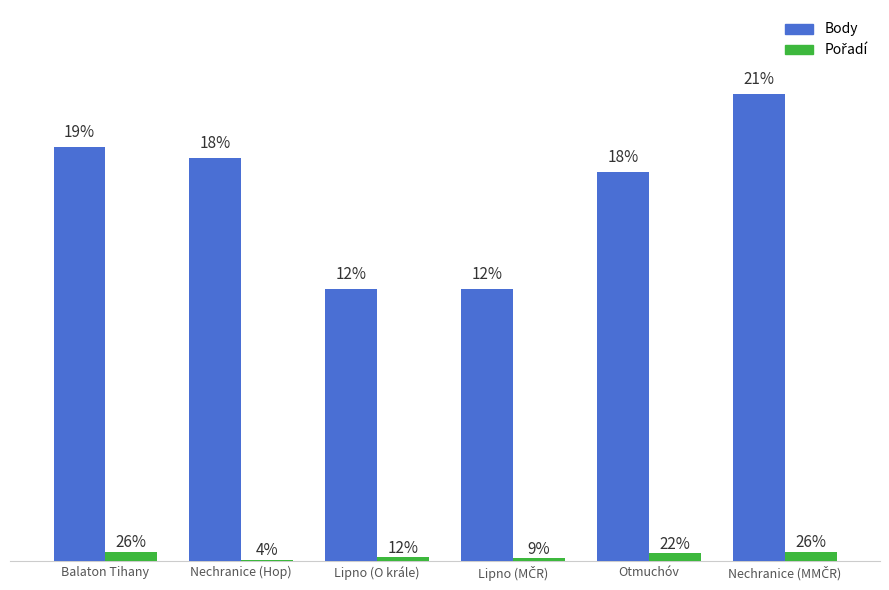

Where does the Body series first go above 1046?

Balaton Tihany